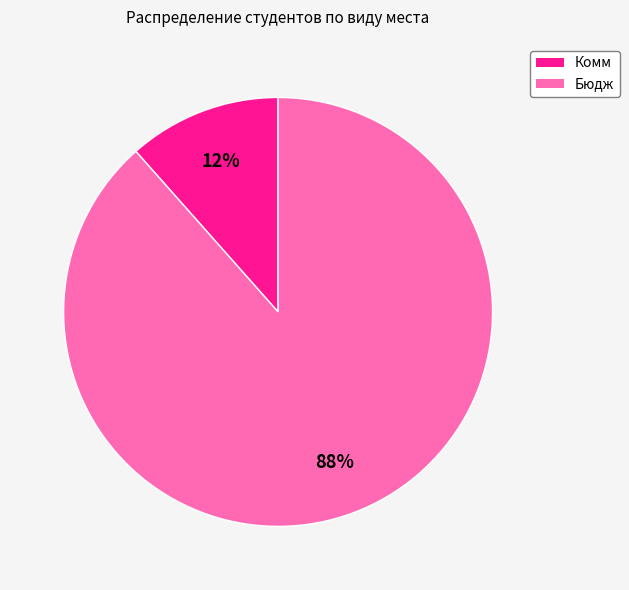

Is the sum of Бюдж and Комм greater than half?

Yes